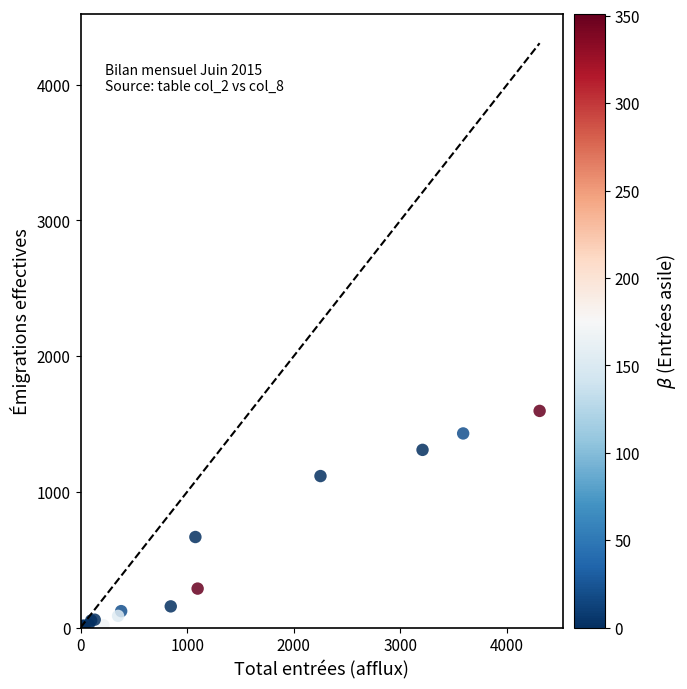

What Y value in the scatter plot is closest to 798?

667